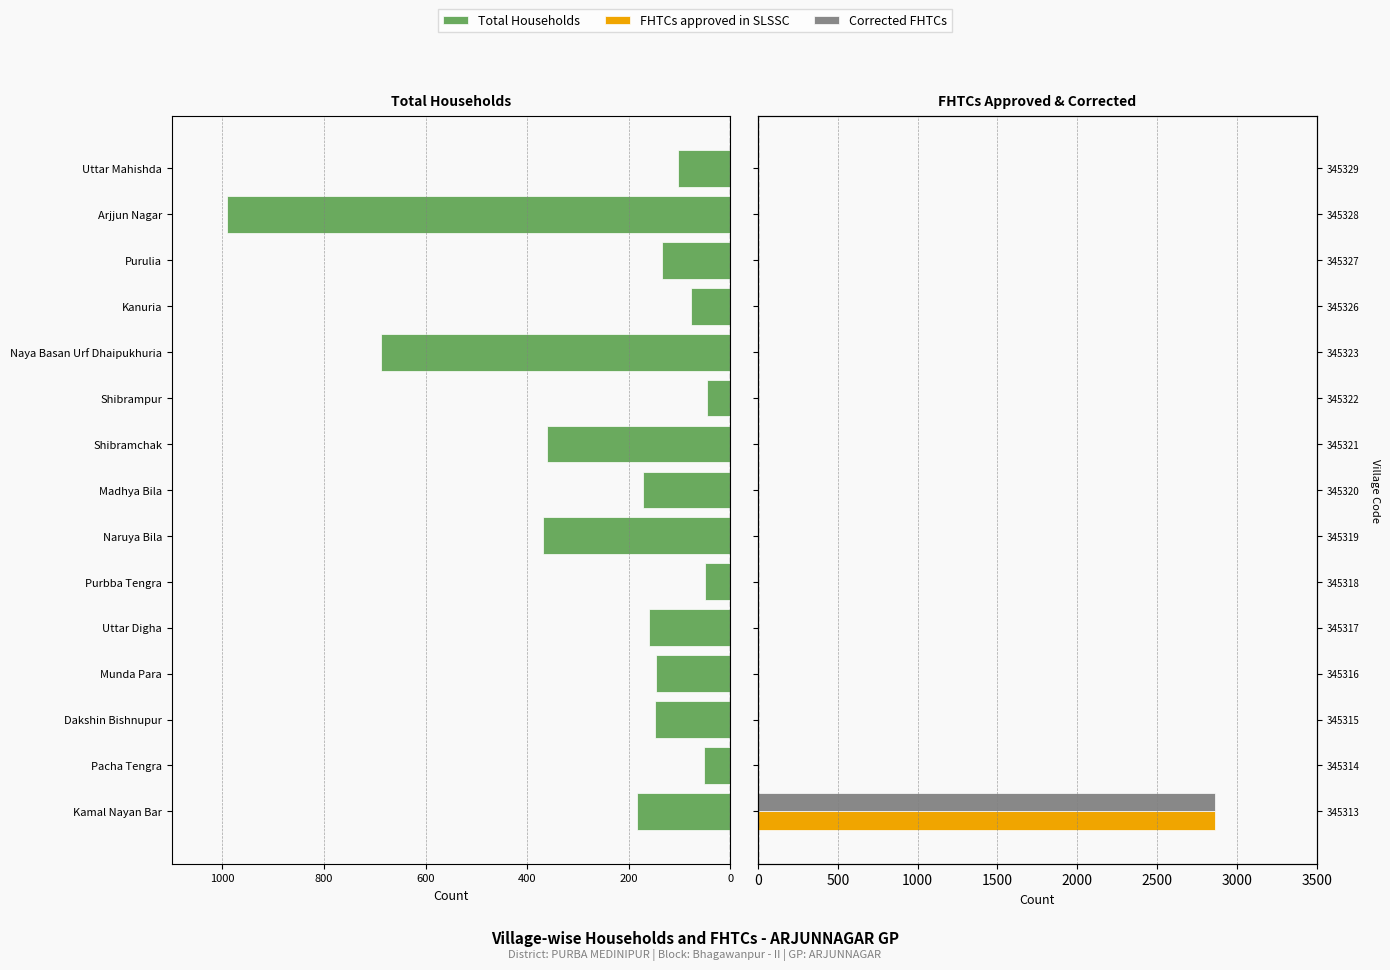

What is the sum of all Corrected FHTCs values?

2862